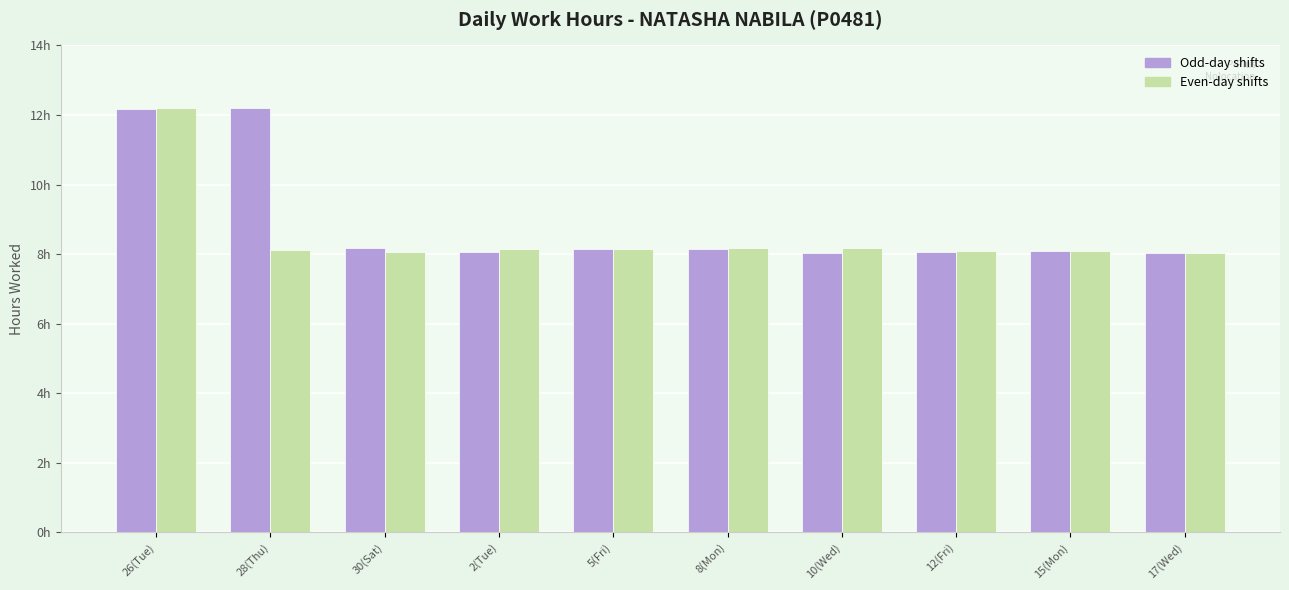

Does the chart contain any negative values?

No